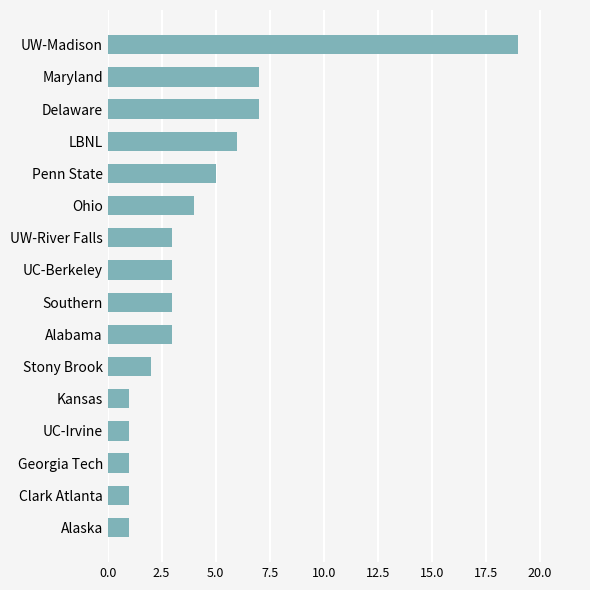

The chart shows a value of 29 at UW-Madison. True or false?

False